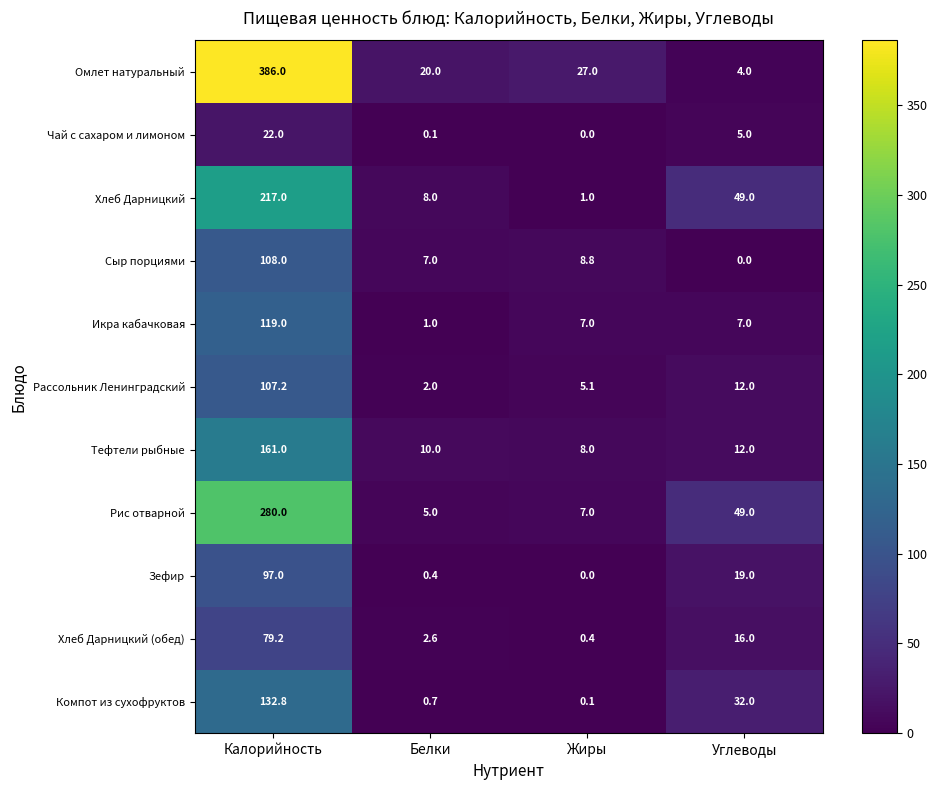

How many distinct data groups are displayed?

11